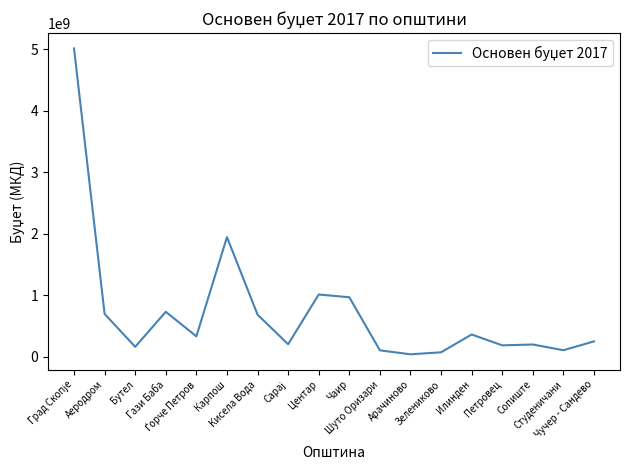

What is the approximate value at Бутел?

161000000